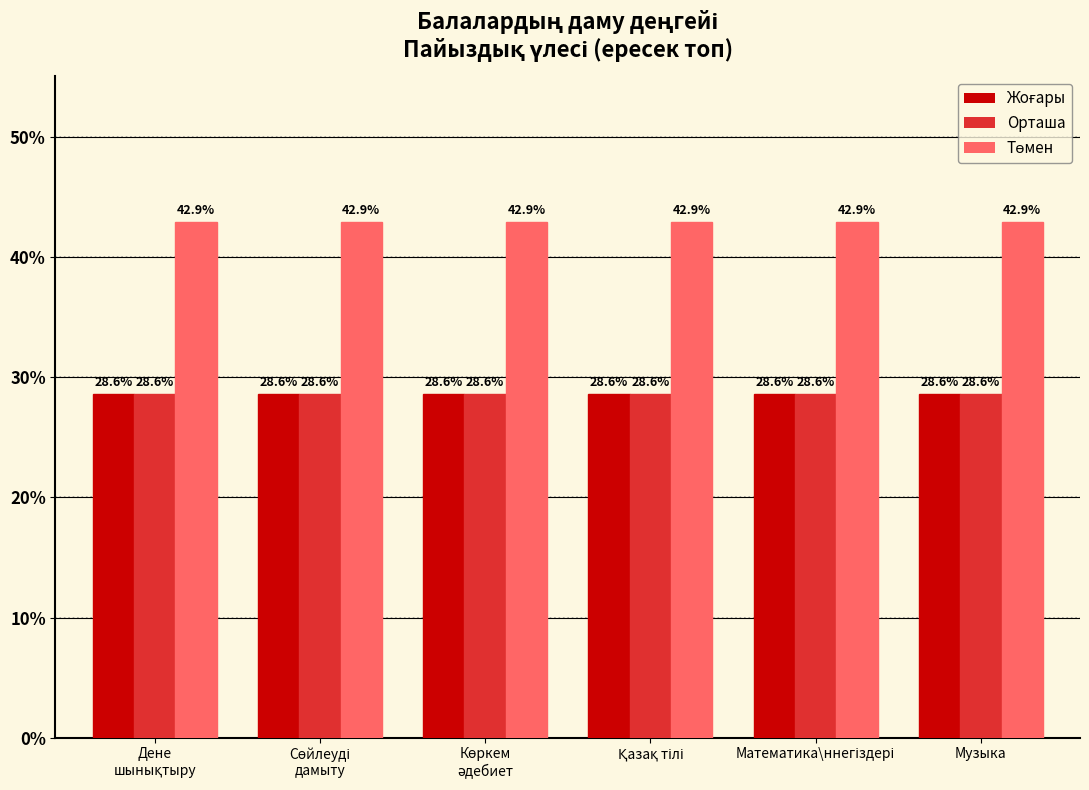

What is the maximum value shown in the chart?

42.9